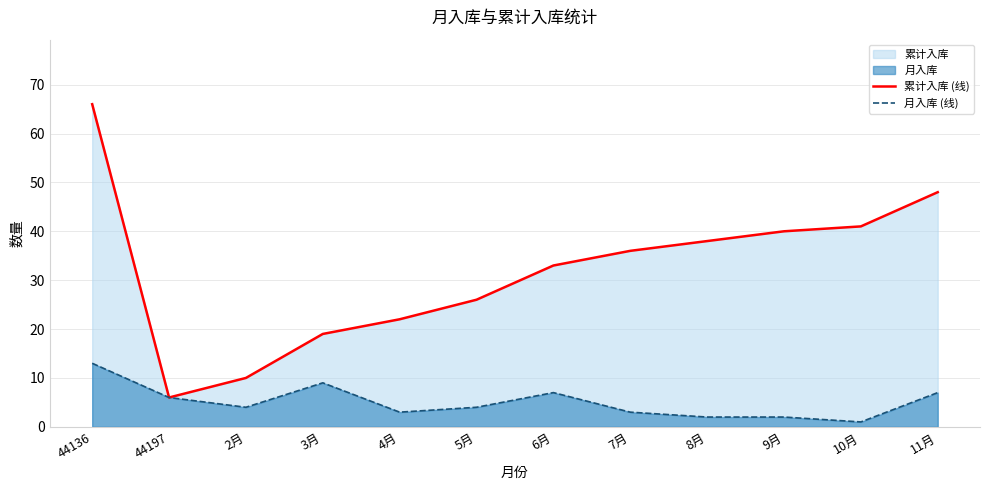

At which category does the chart reach its minimum across all series?

10月